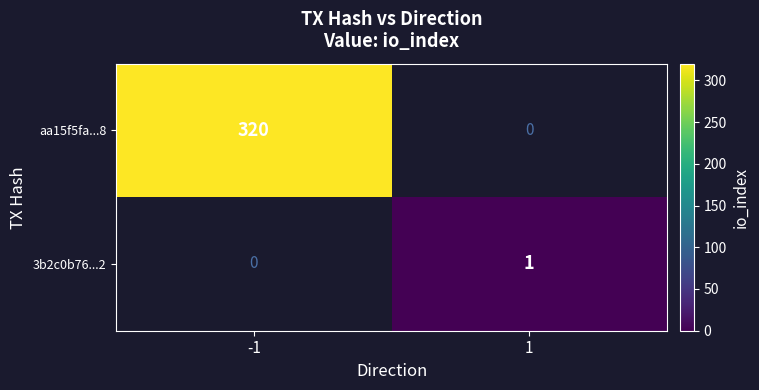

Between 1 and -1, which is larger?

-1